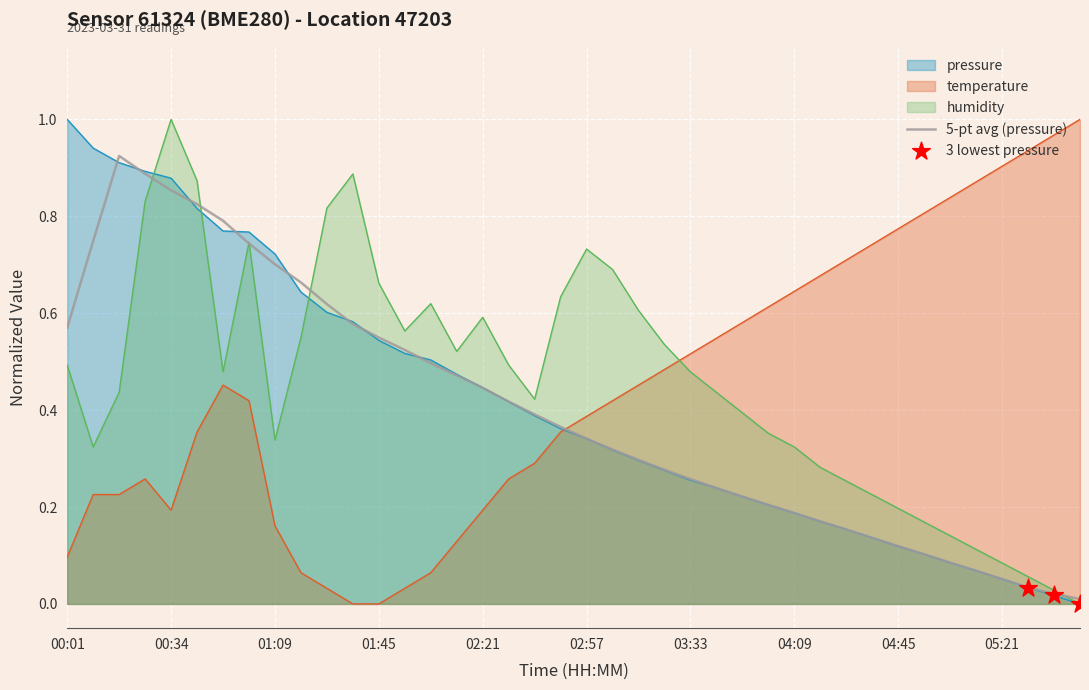

Is the value of temperature at 31 greater than the value of pressure at 22?

Yes